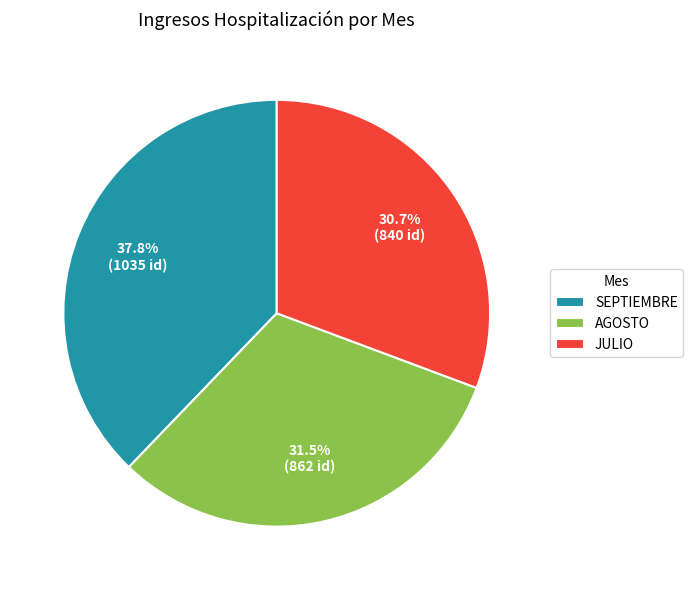

The JULIO slice represents 23% of the pie. True or false?

False